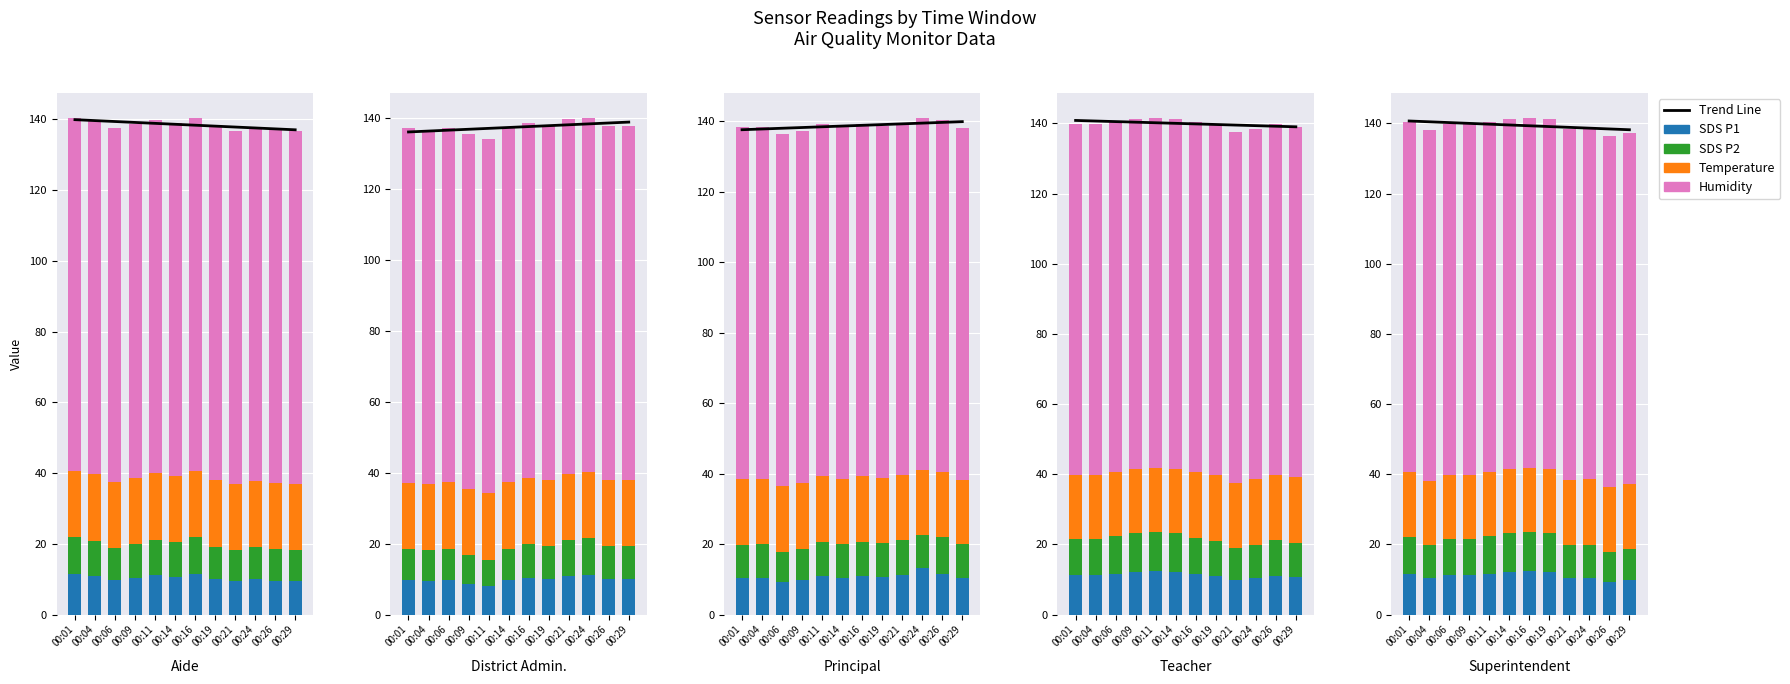

Is the value of SDS P2 at 00:21 greater than the value of Trend Line at 00:06?

No